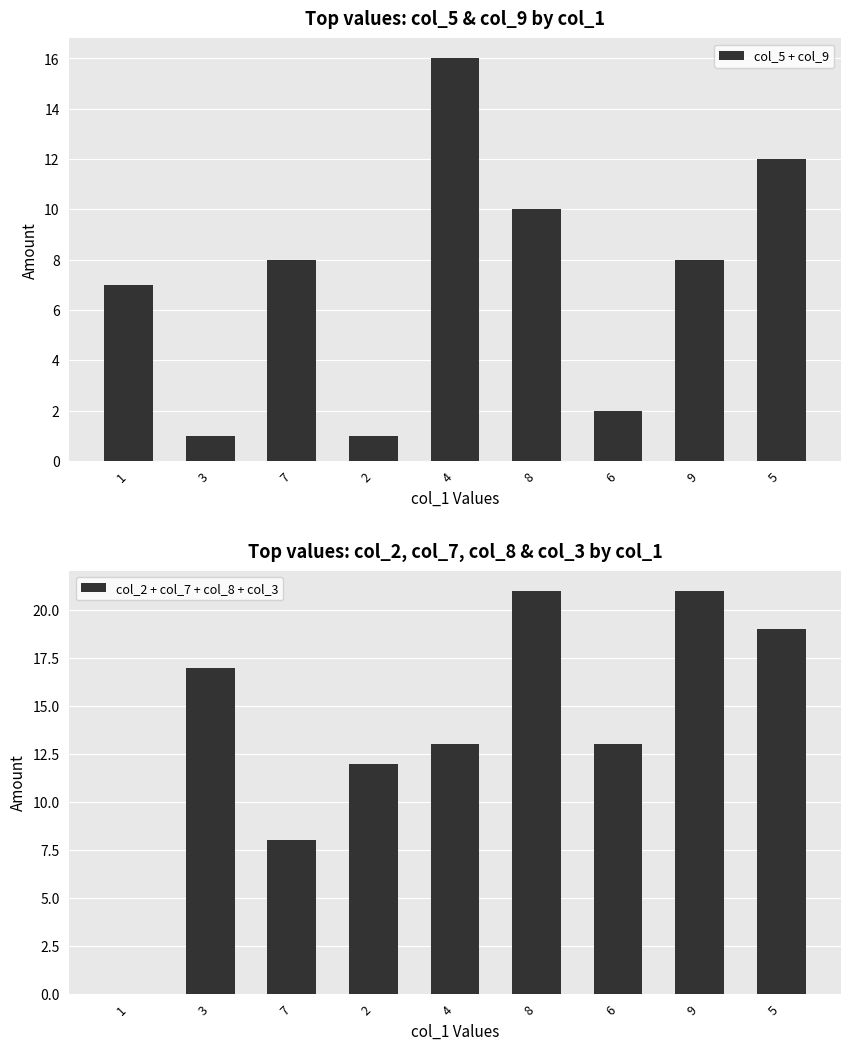

Between 8 and 6, which series saw the biggest shift?

col_5 + col_9